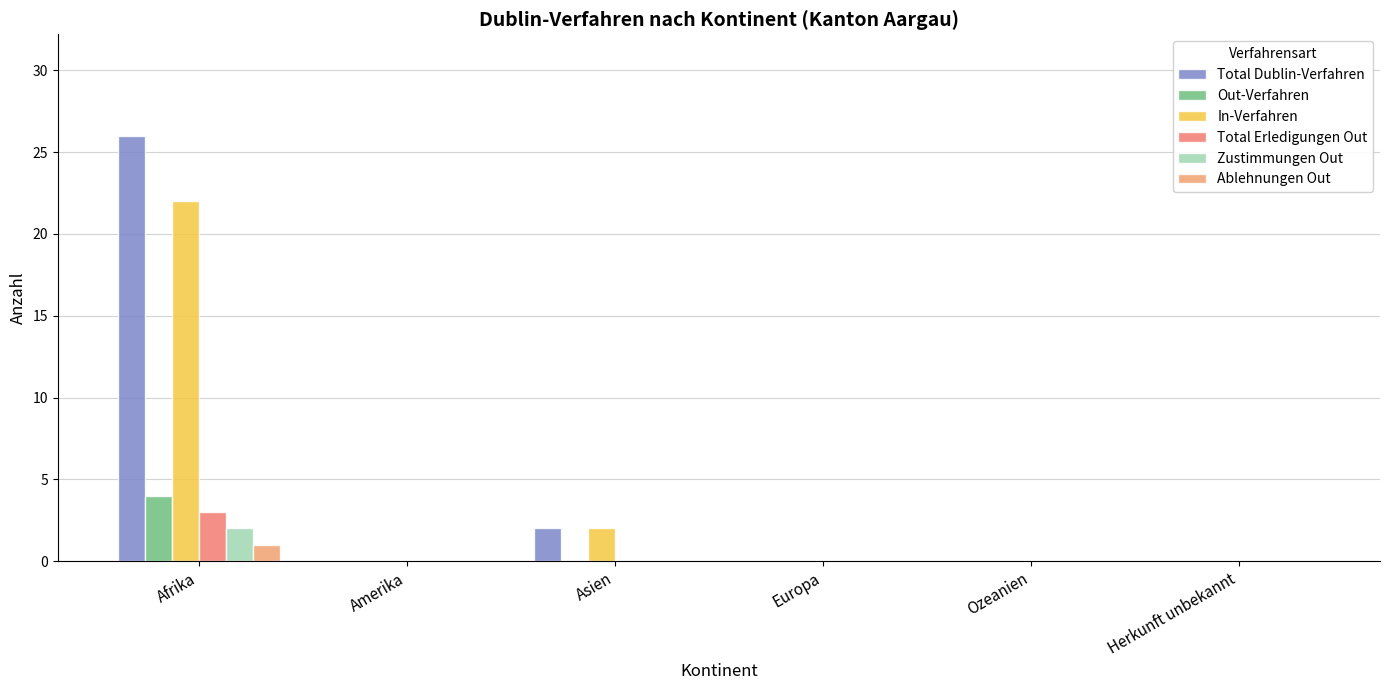

Is the value of Total Dublin-Verfahren at Afrika greater than the value of In-Verfahren at Ozeanien?

Yes